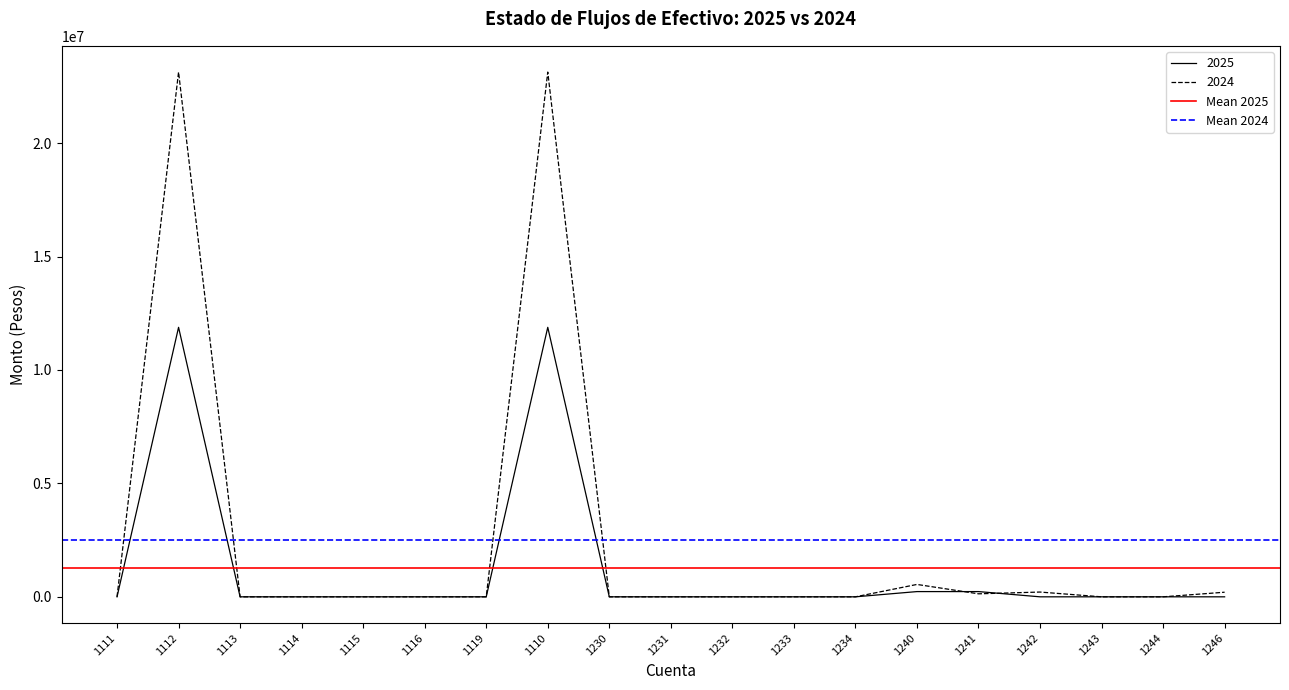

Is it true that Mean 2025 equals 1274774.9 at 1111?

True